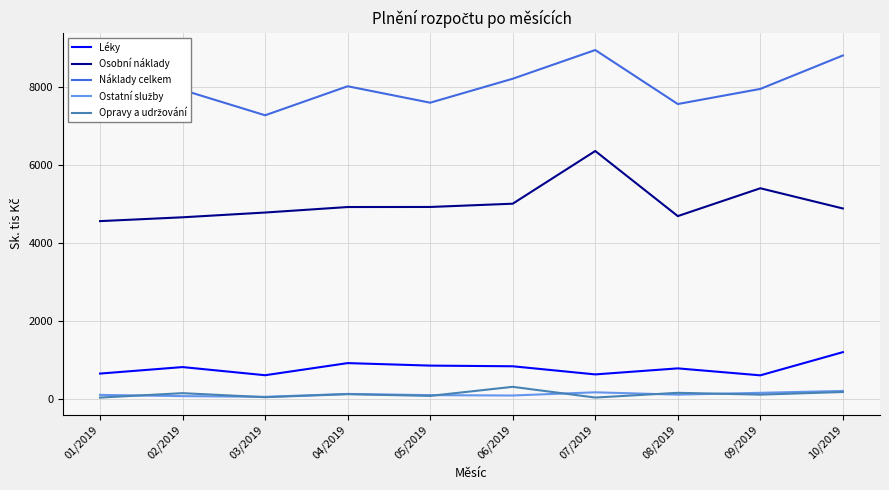

True or false: Osobní náklady has a value of 4887.2 at 10/2019.

True